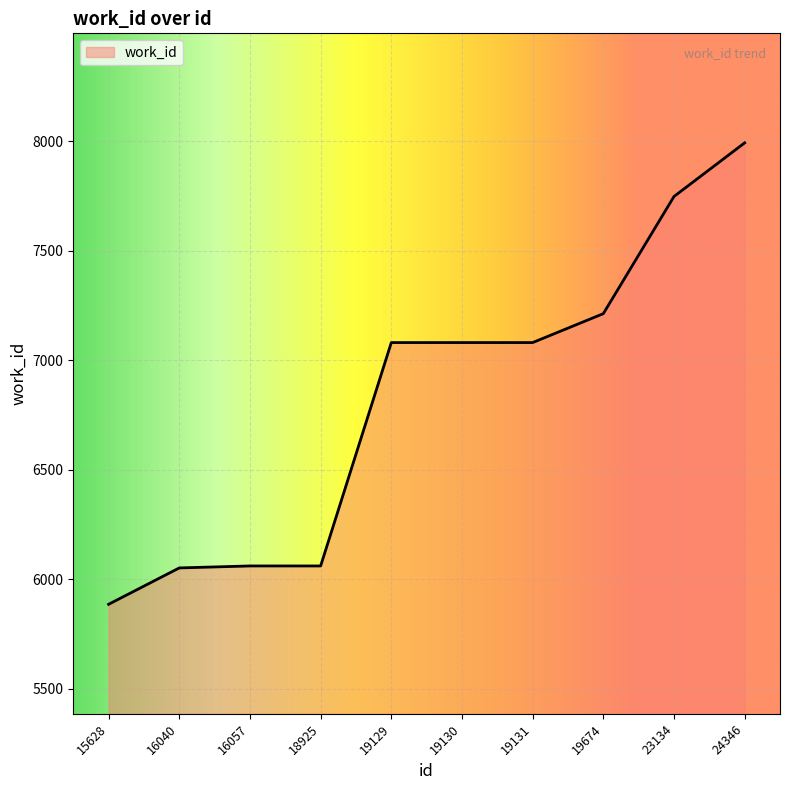

What is the minimum value shown in the chart?

5885